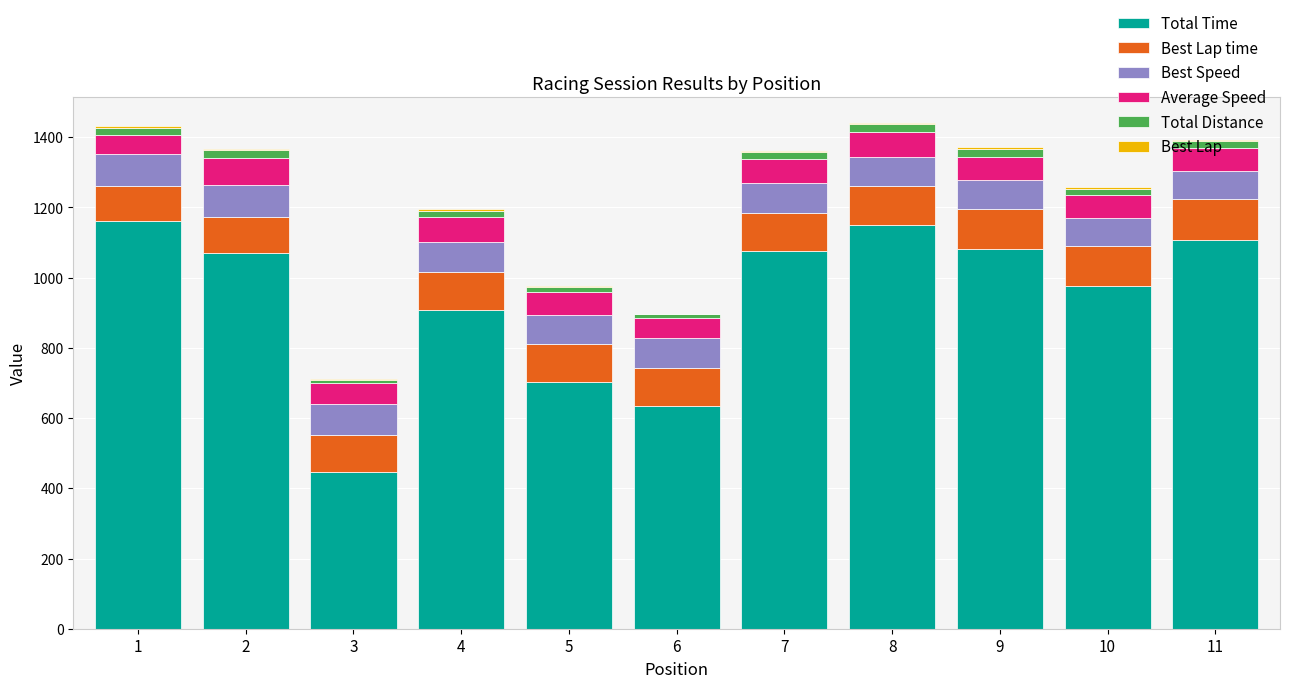

Rank the series by their maximum value, from highest to lowest.

Total Time, Best Lap time, Best Speed, Average Speed, Total Distance, Best Lap